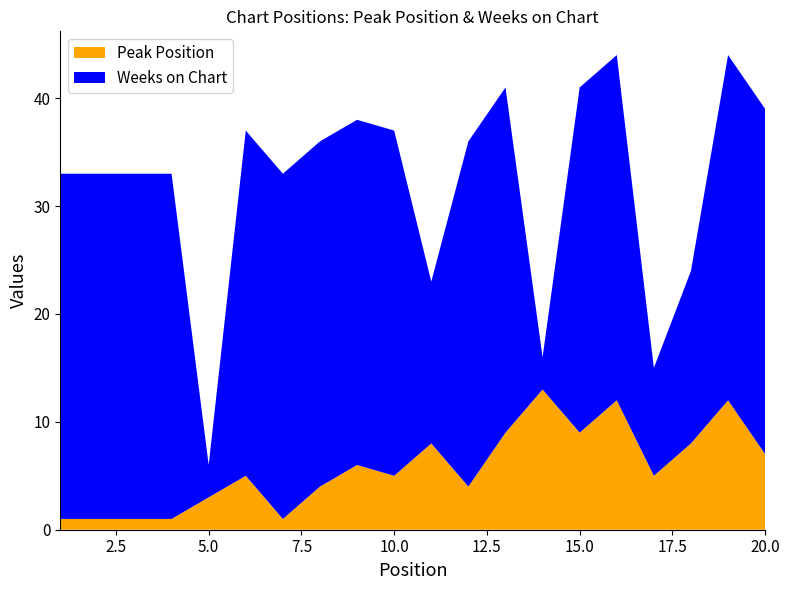

Reading left to right, extract all data points from this chart.

Peak Position: 1=1	2=1	3=1	4=1	5=3	6=5	7=1	8=4	9=6	10=5	11=8	12=4	13=9	14=13	15=9	16=12	17=5	18=8	19=12	20=7
Weeks on Chart: 1=32	2=32	3=32	4=32	5=3	6=32	7=32	8=32	9=32	10=32	11=15	12=32	13=32	14=3	15=32	16=32	17=10	18=16	19=32	20=32